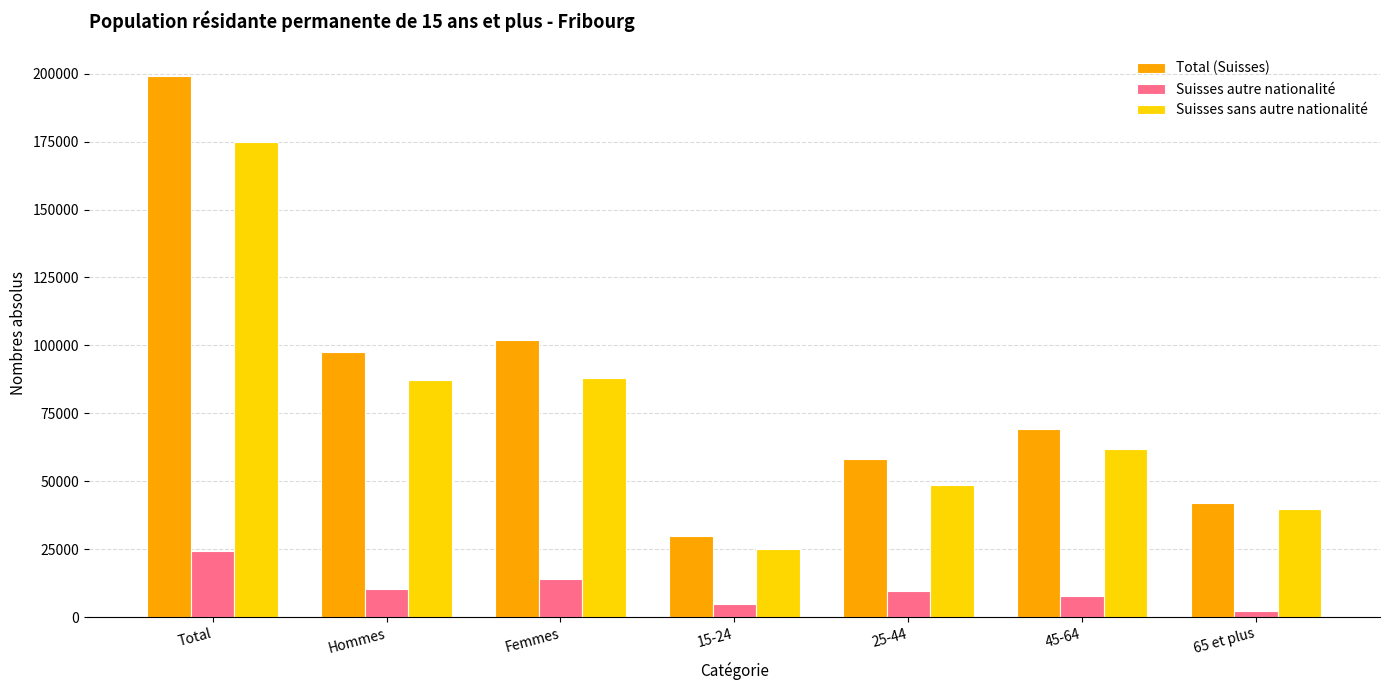

The value of Total (Suisses) at Hommes is 97424.0. True or false?

True